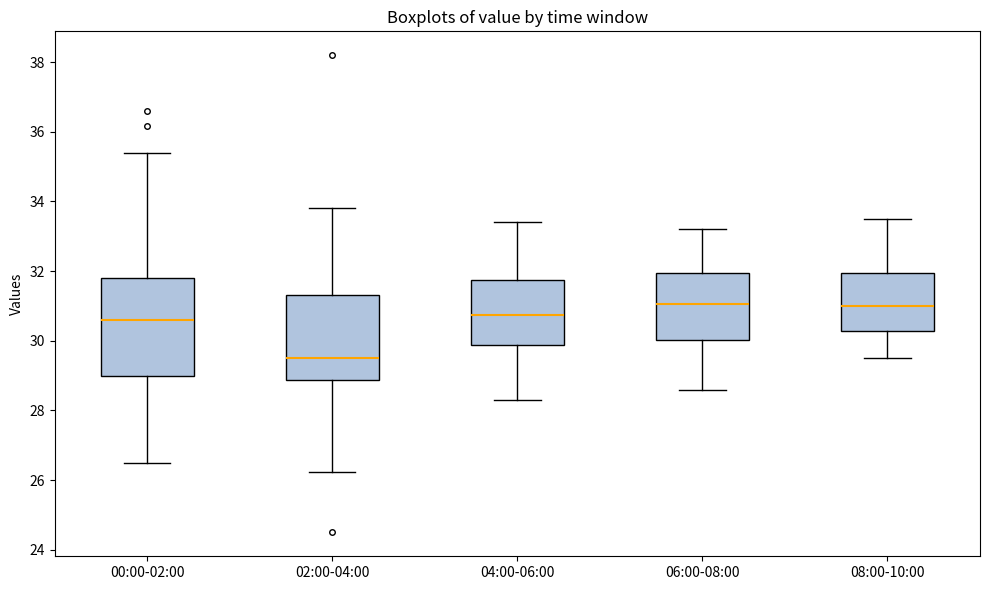

Reading left to right, read every box against the y-axis: the position of its median line, the range the box covers, and the ends of its whiskers. The values are not printed on the chart, so give them approximately, as read against the axis.

00:00-02:00: median 30.6, box 29.0 to 31.8, whiskers 26.6 to 35.4
02:00-04:00: median 29.6, box 28.8 to 31.4, whiskers 26.2 to 33.8
04:00-06:00: median 30.8, box 29.8 to 31.8, whiskers 28.4 to 33.4
06:00-08:00: median 31.0, box 30.0 to 32.0, whiskers 28.6 to 33.2
08:00-10:00: median 31.0, box 30.2 to 32.0, whiskers 29.6 to 33.6